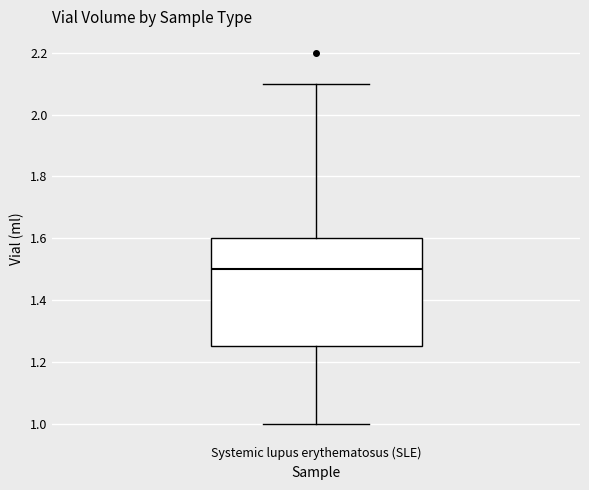

Where is the lower edge of the box for Systemic lupus erythematosus (SLE) on the y-axis? The values are not printed on the chart, so give them approximately, as read against the axis.

1.26